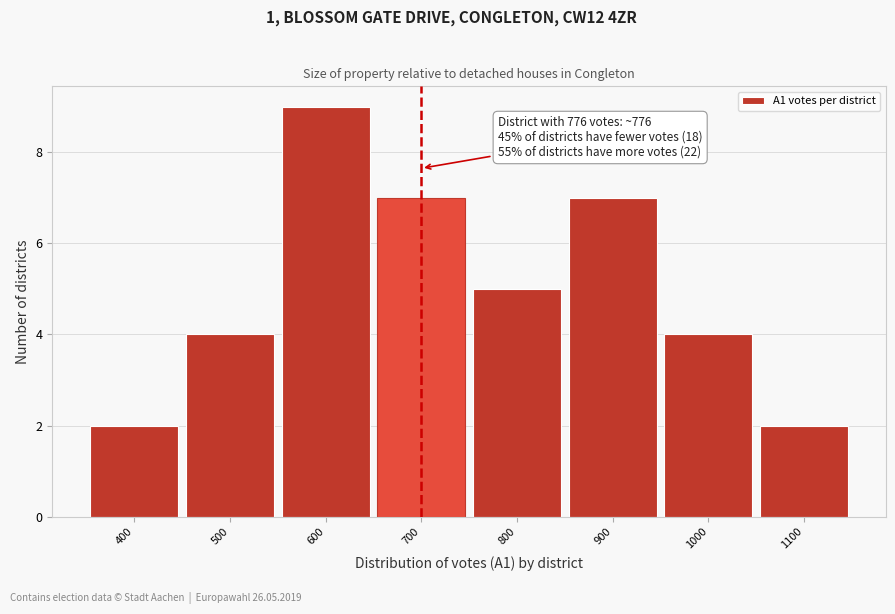

Reading left to right, transcribe all the data shown in this chart.

2	4	9	7	5	7	4	2